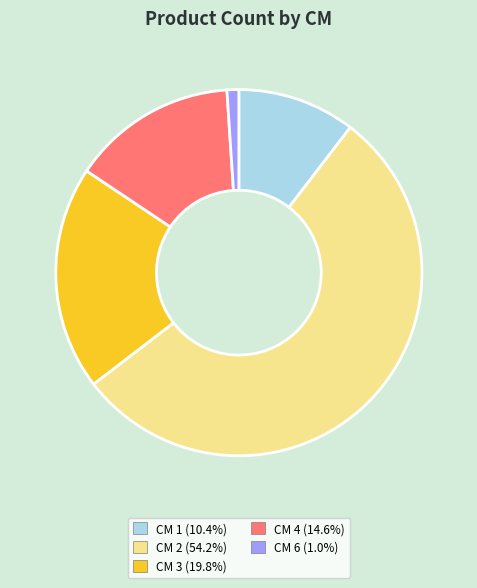

Is there any slice that represents more than half of the pie?

Yes